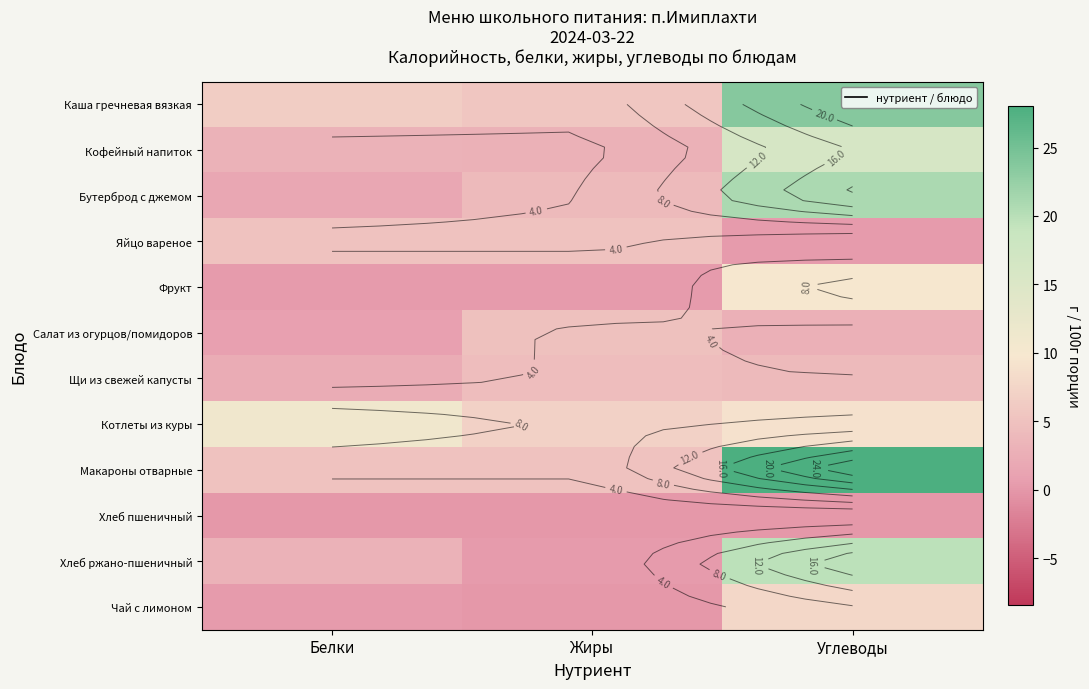

How many values in the Хлеб ржано-пшеничный series exceed 3?

1